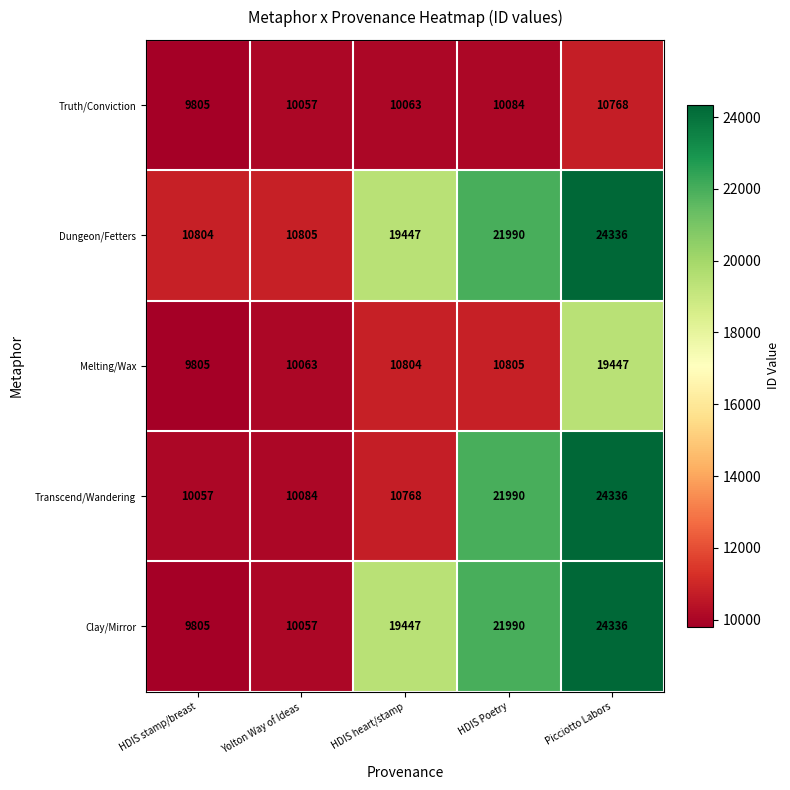

Which series has the largest total across all categories?

Dungeon/Fetters